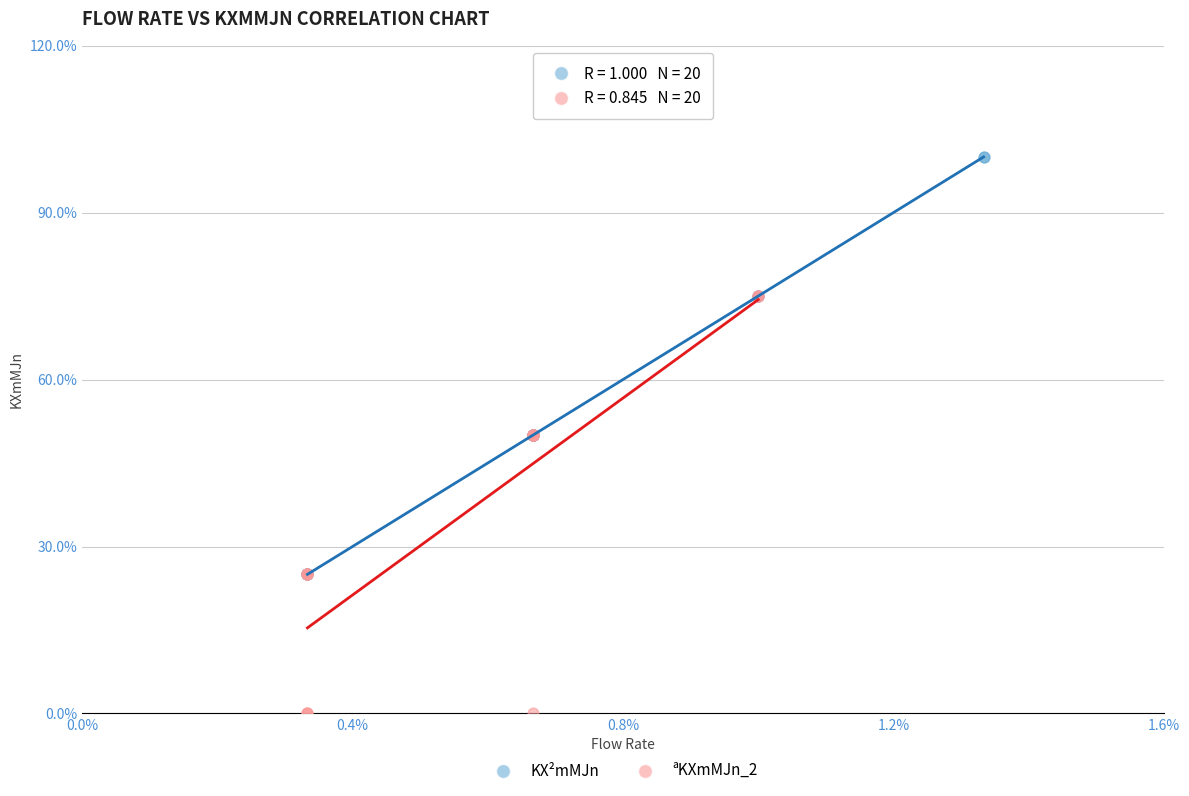

Which series contains the highest Y value?

KX²mMJn